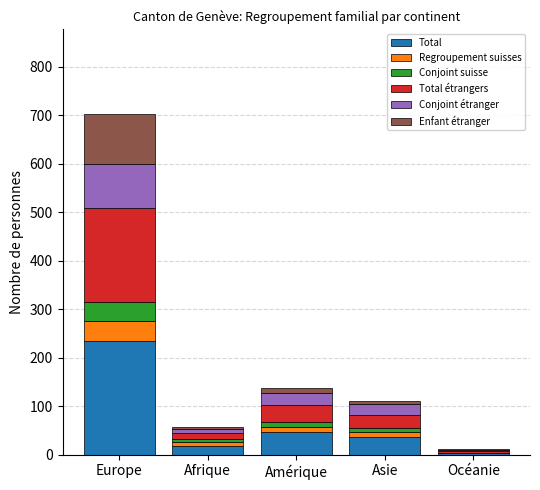

At which label does Total reach its peak?

Europe